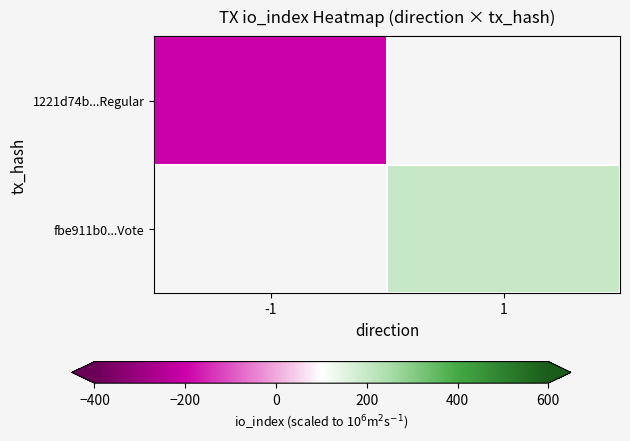

How many values in fbe911b0...Vote are above zero?

1